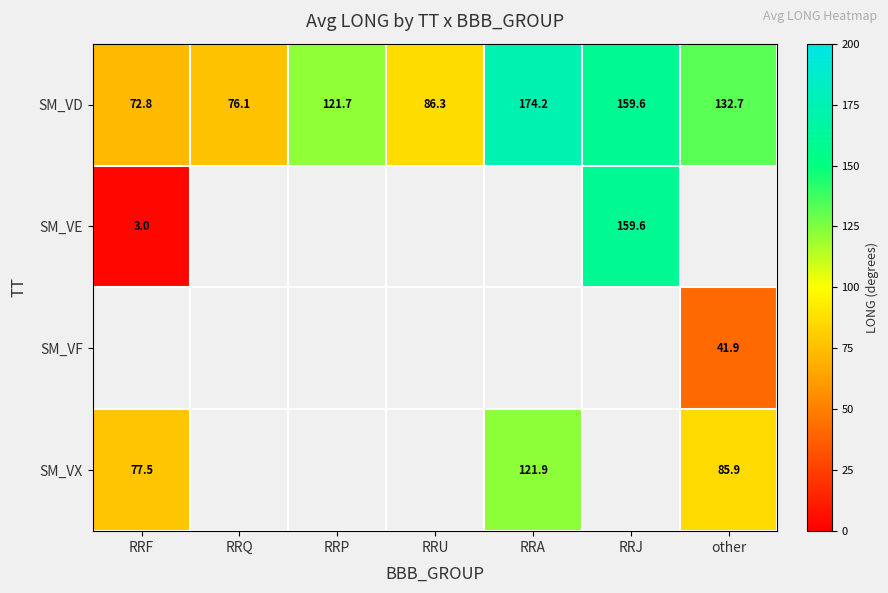

What is the sum of all SM_VD values?

823.4